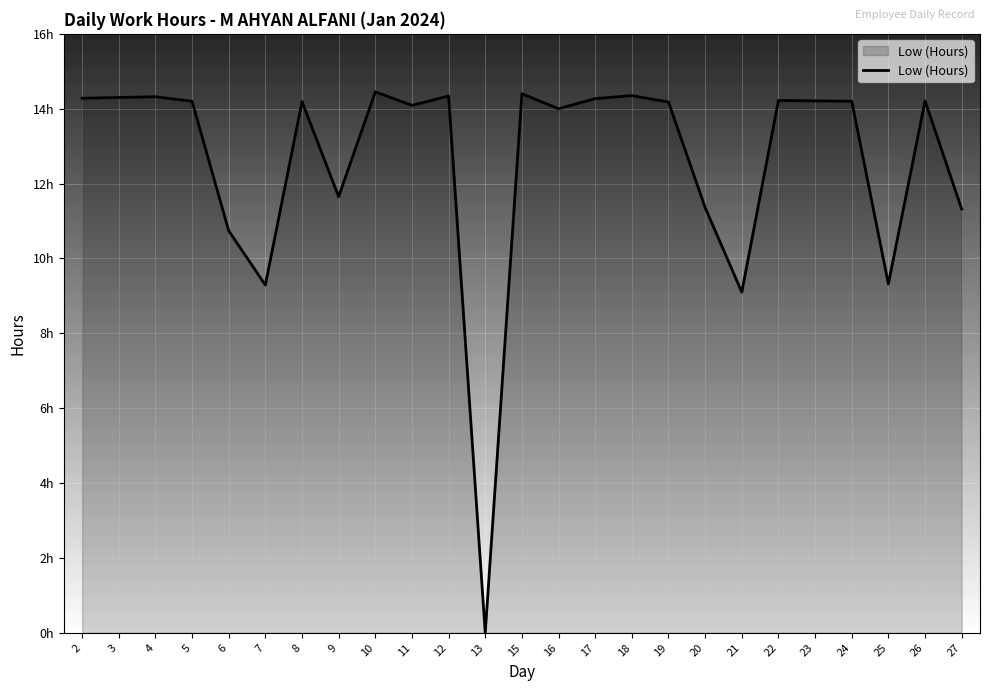

Rank the categories by value from lowest to highest.

13, 21, 7, 25, 6, 27, 20, 9, 16, 11, 19, 8, 5, 24, 23, 26, 22, 17, 2, 3, 4, 12, 18, 15, 10